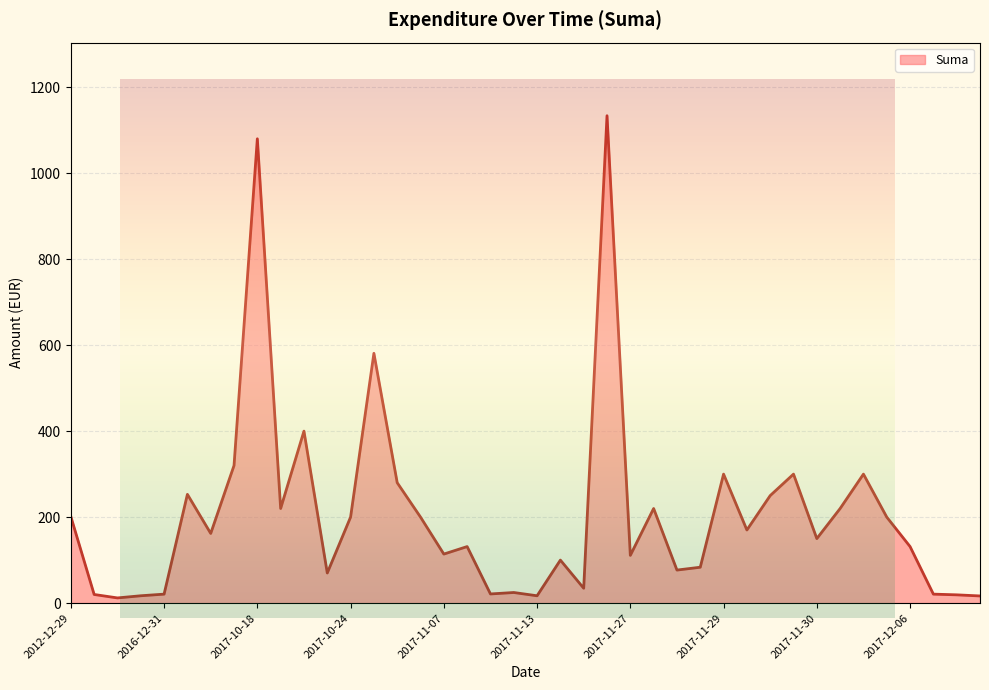

True or false: the data has more than 2 interior local peaks.

True